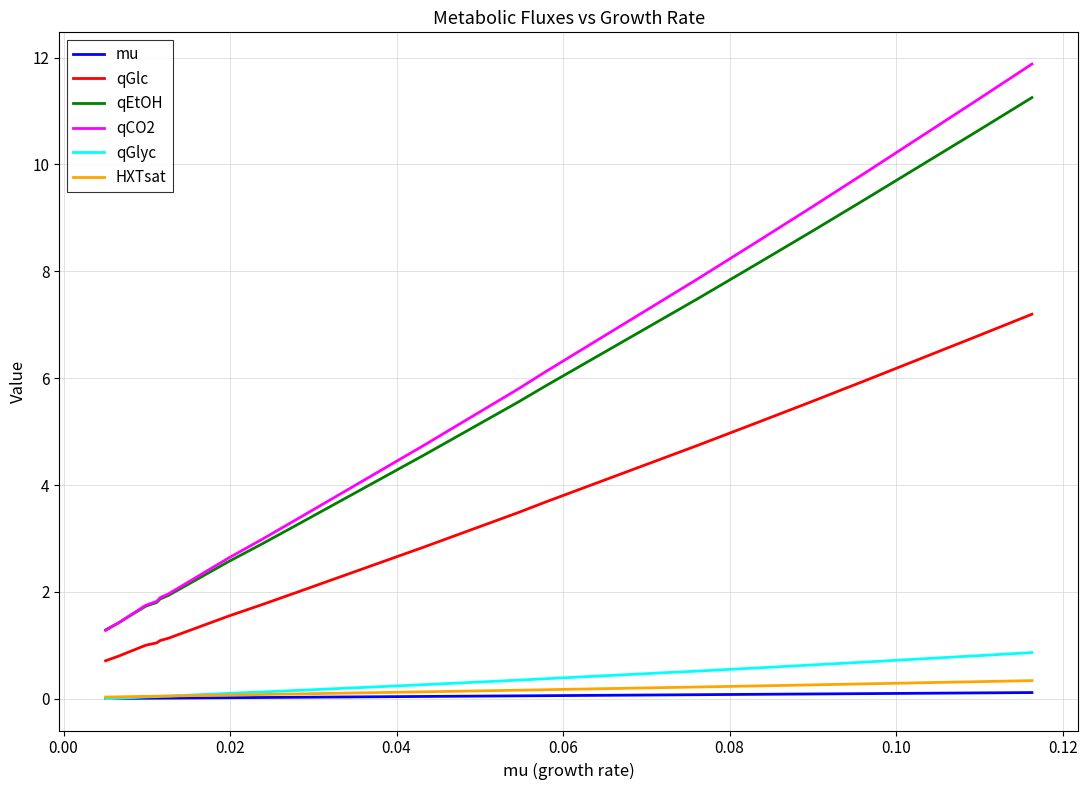

True or false: qGlc and qEtOH cross at least once.

False